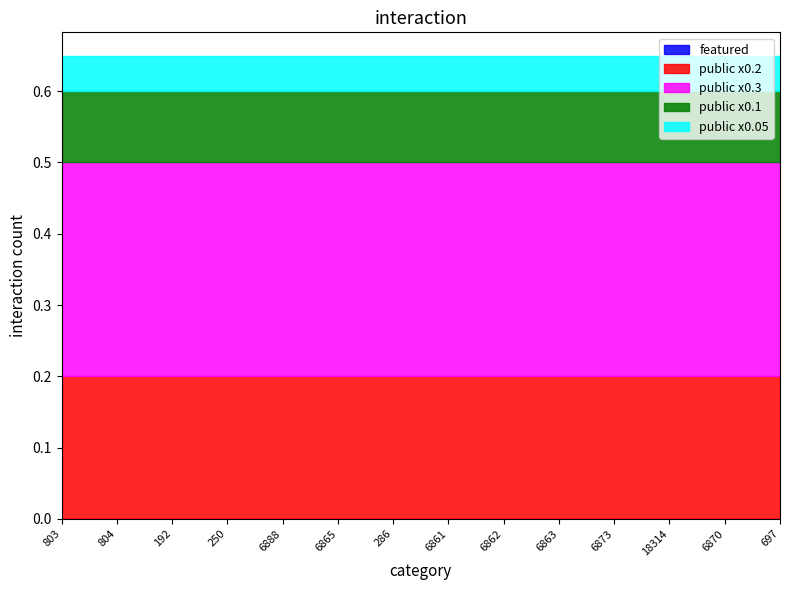

Where is public nearest to the value 1?

803